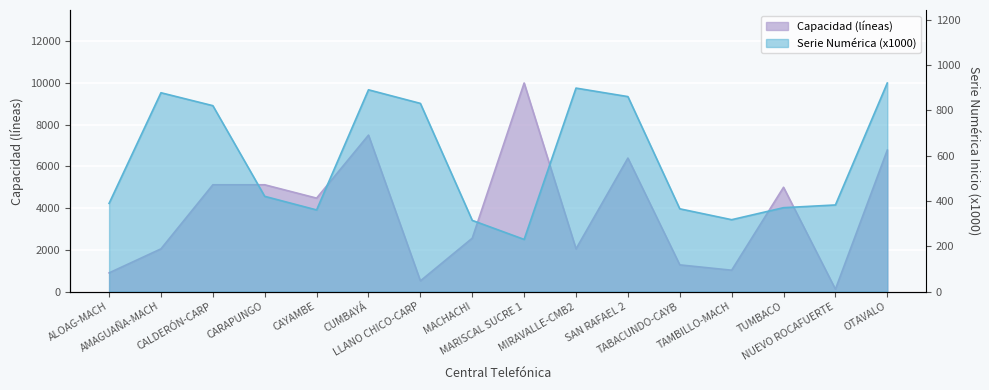

At which label does Serie Numérica Inicio first exceed 420?

AMAGUAÑA-MACH